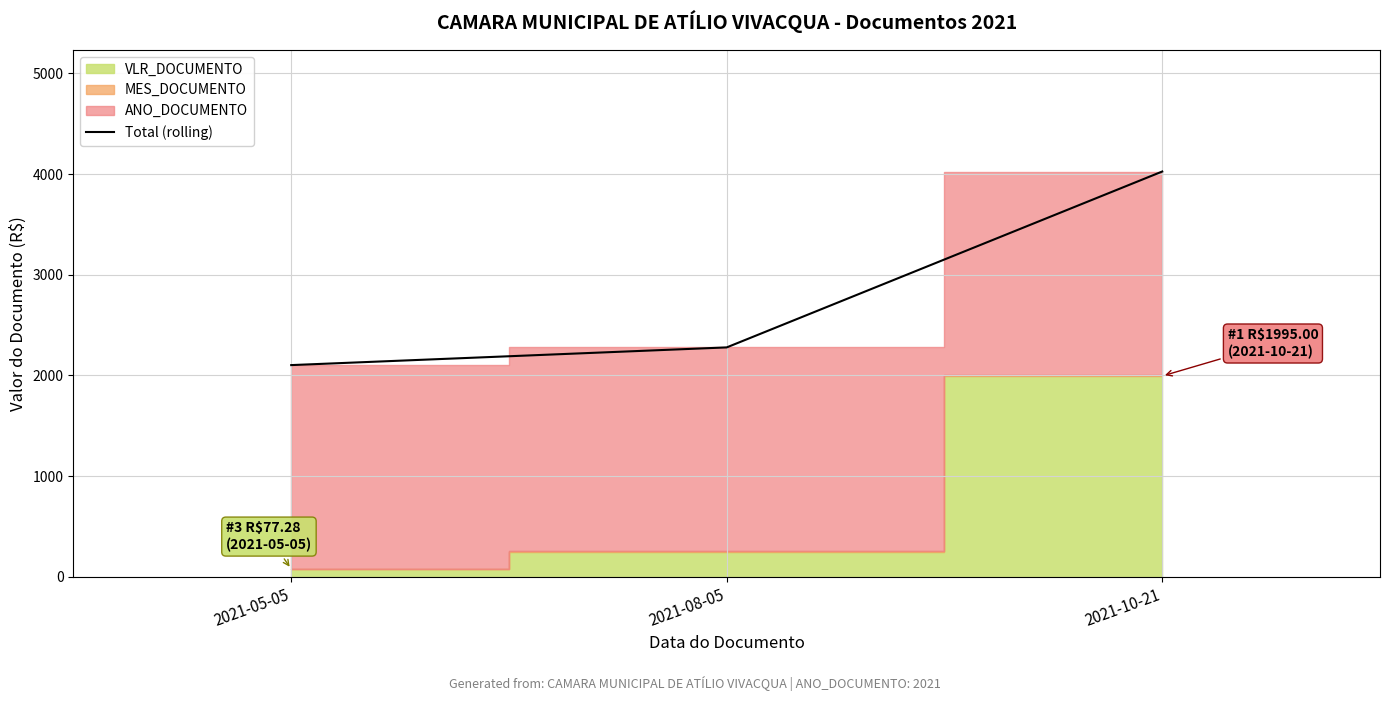

How many lines are shown in the chart?

1